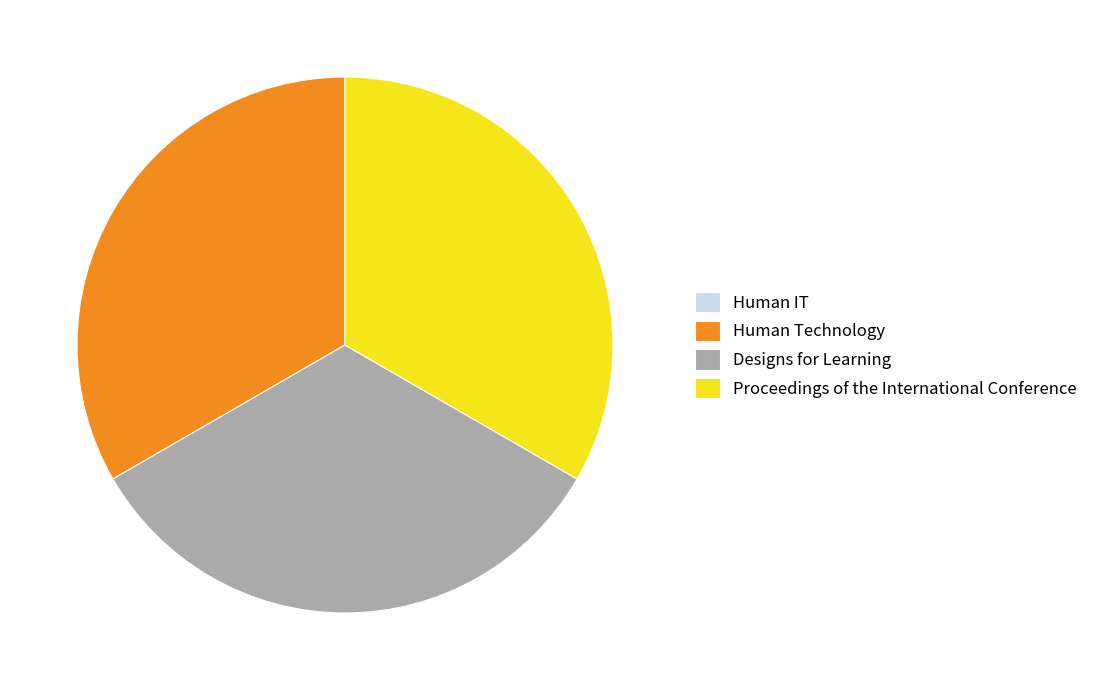

Is Designs for Learning the majority of the pie?

No